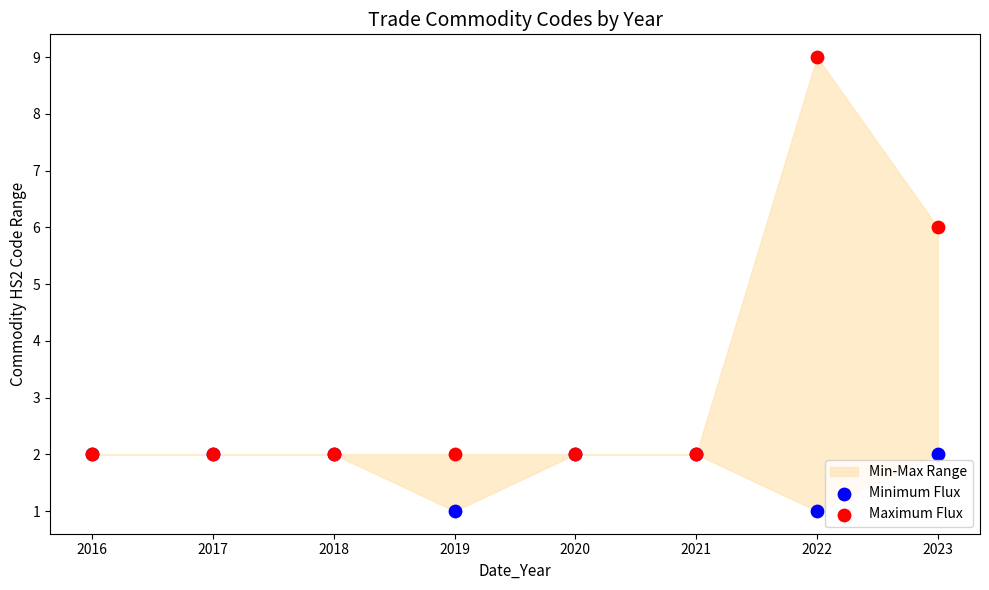

Which series has the largest Y range (max minus min)?

Maximum Flux